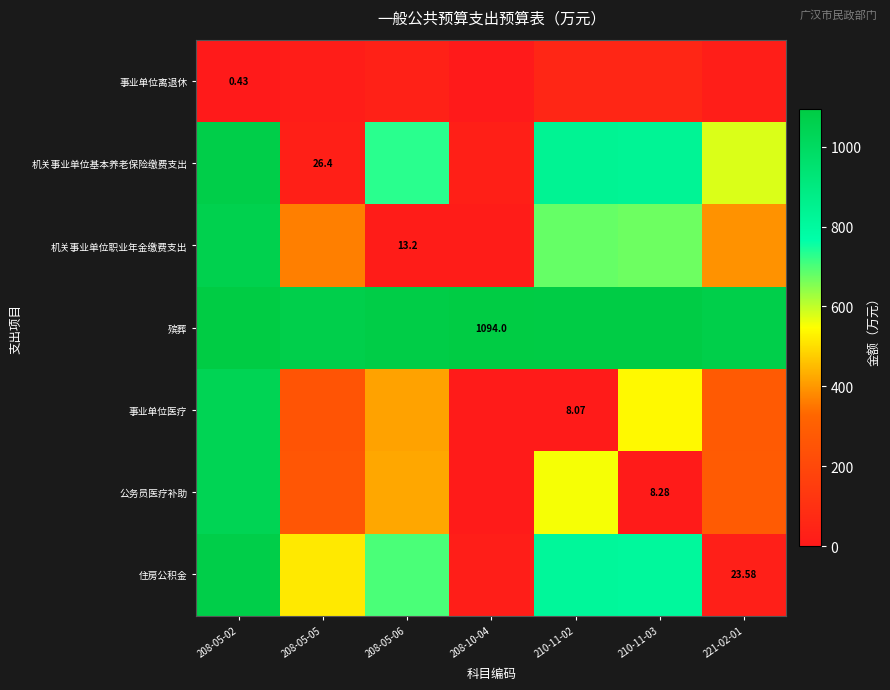

Which category has the highest value in the 机关事业单位基本养老保险缴费支出 series?

208-05-02